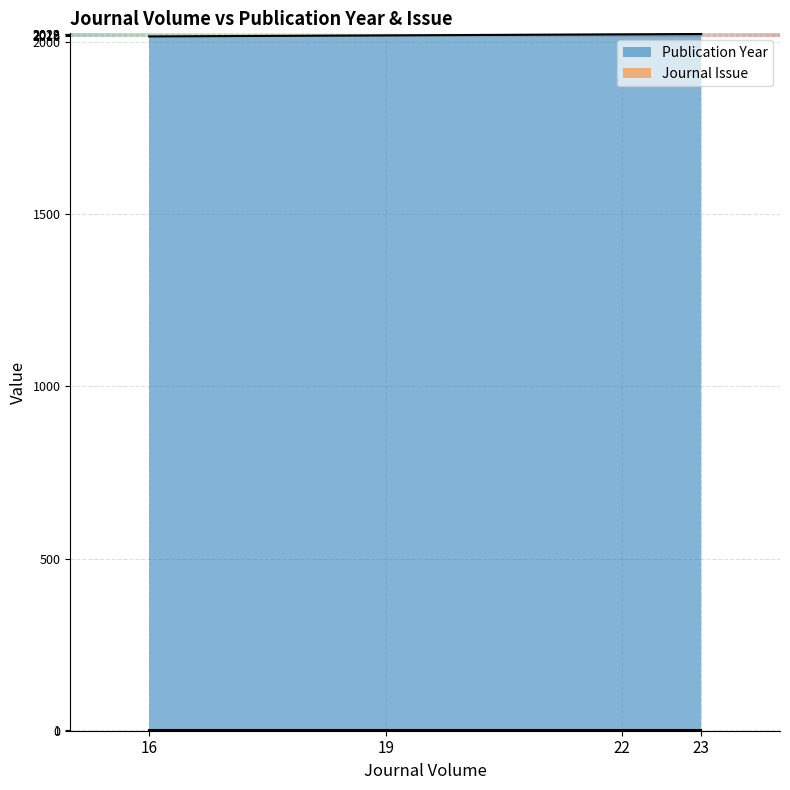

Which category has the lowest value in the Journal Issue series?

22